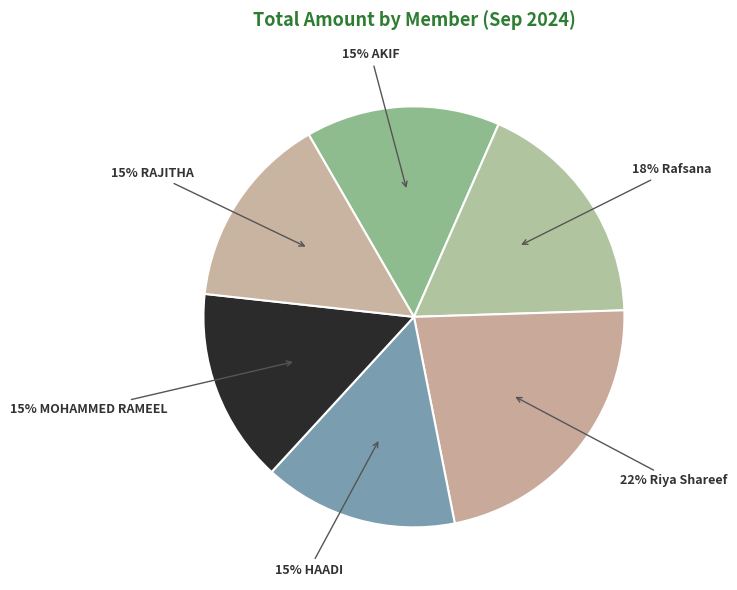

To the nearest percent, what is the average slice percentage?

17%